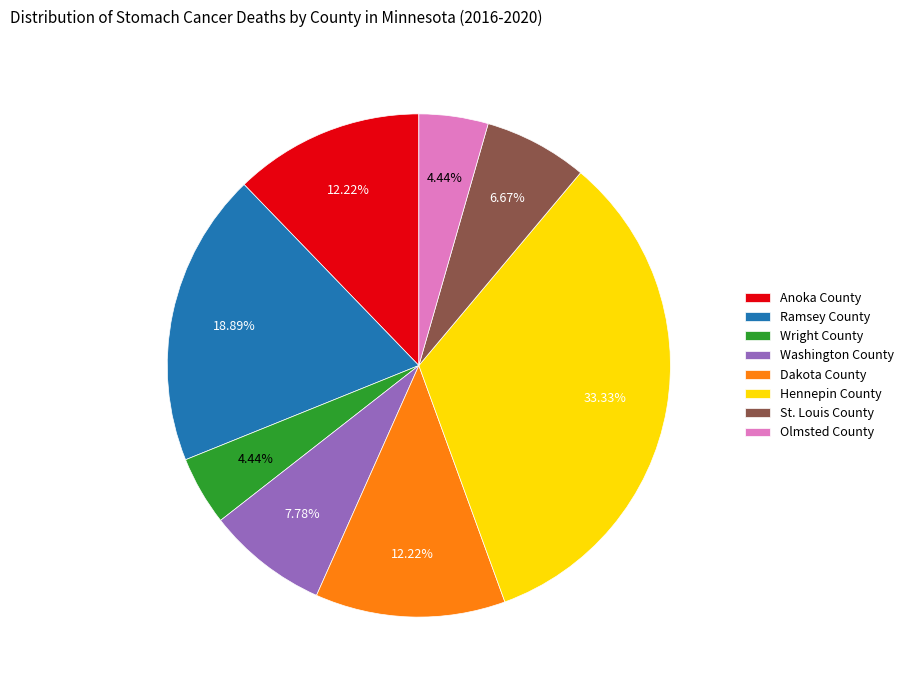

What percentage is NOT represented by Hennepin County?

66.7%